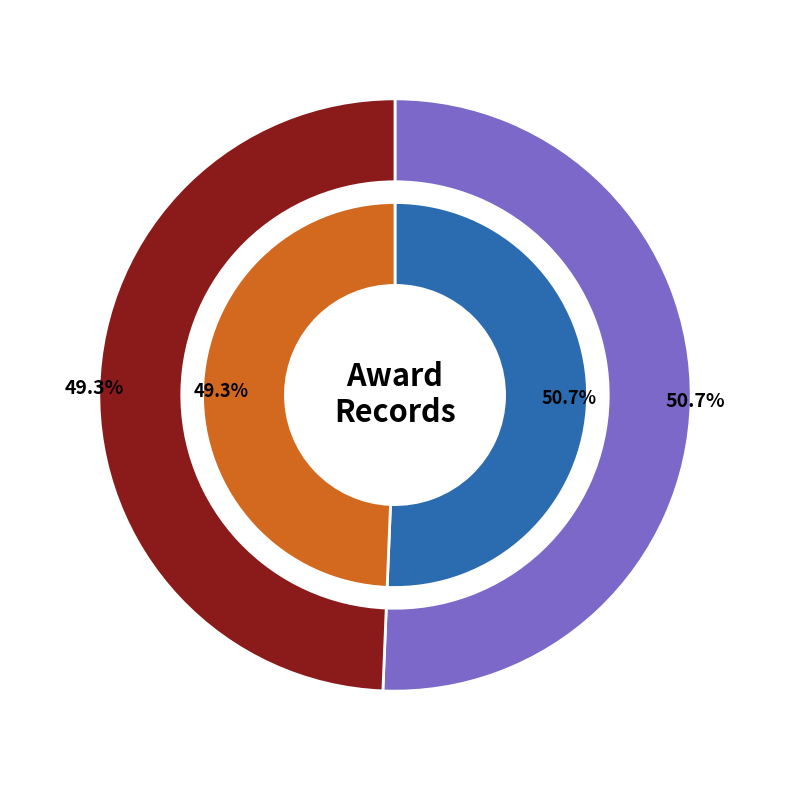

Between 161160 and 158801, which series saw the biggest shift?

outer